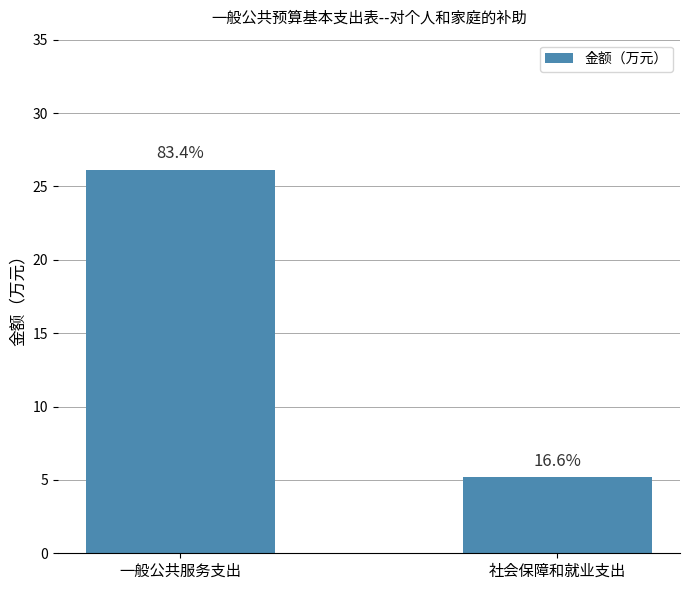

Is it true that the value at 社会保障和就业支出 is 5.2?

True